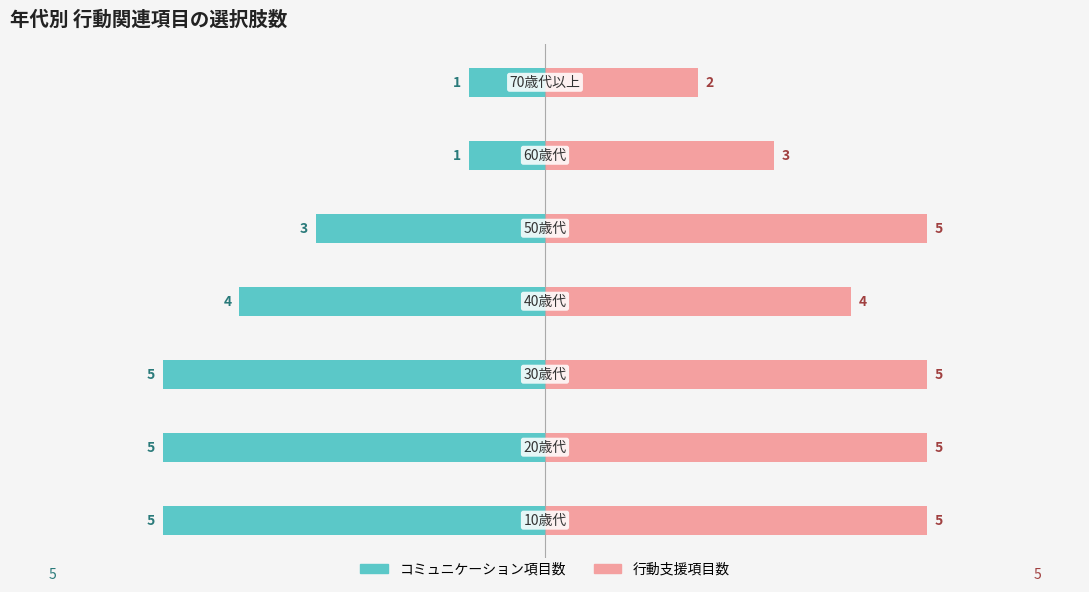

How many groups of bars are there?

7